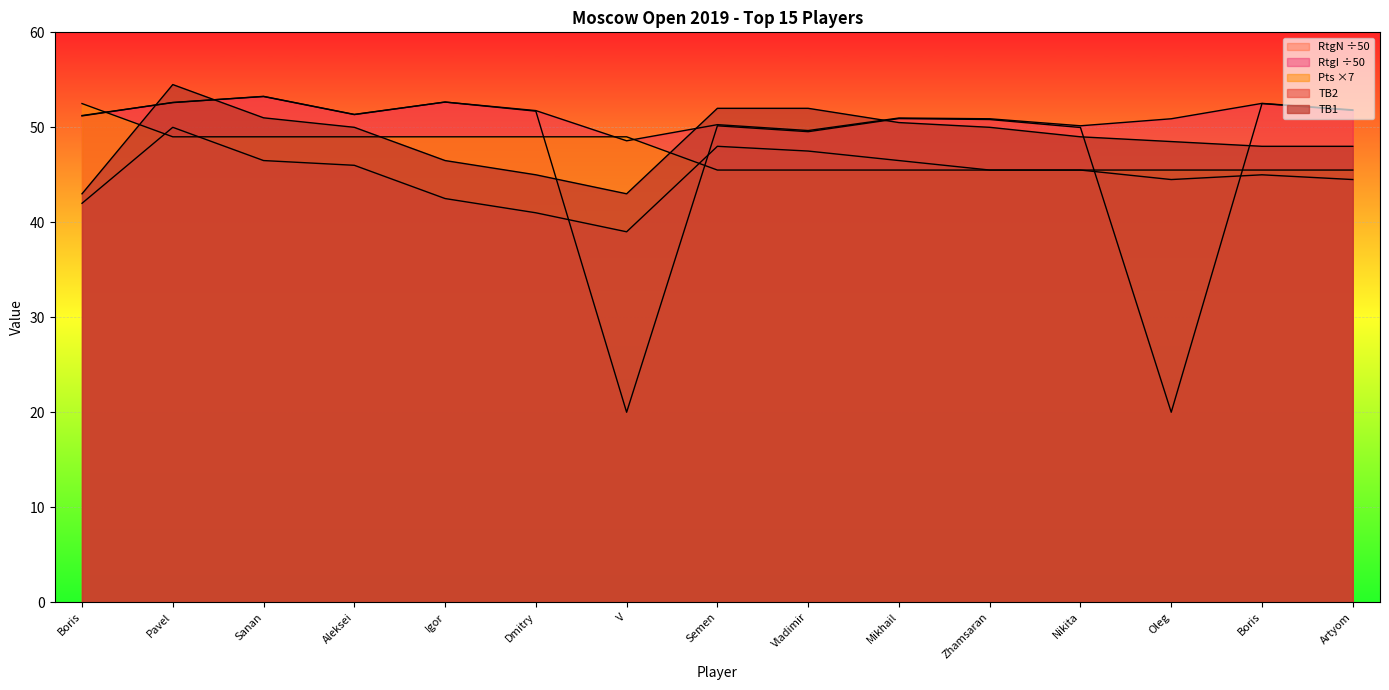

The TB1 series shows 54.5 at Pavel. True or false?

True